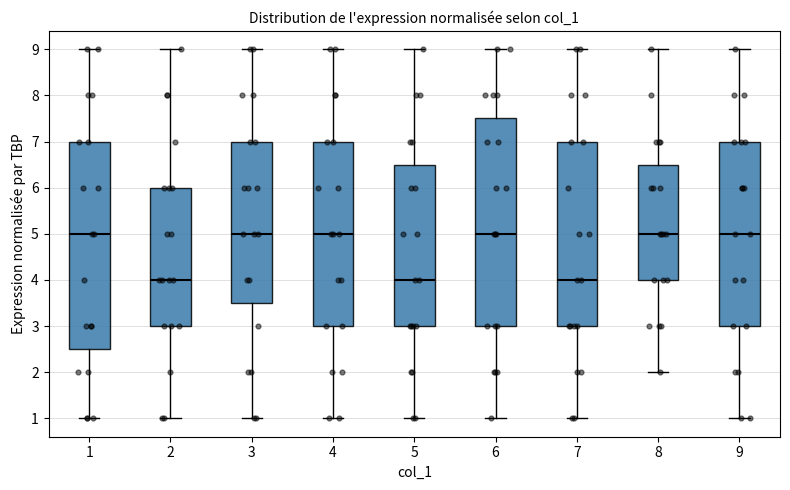

Reading left to right, transcribe this box plot: for each box, give where its median line is, the range the box spans, and where its two whiskers end, as read against the y-axis. The values are not printed on the chart, so give them approximately, as read against the axis.

1: median 5.0, box 2.5 to 7.0, whiskers 1.0 to 9.0
2: median 4.0, box 3.0 to 6.0, whiskers 1.0 to 9.0
3: median 5.0, box 3.5 to 7.0, whiskers 1.0 to 9.0
4: median 5.0, box 3.0 to 7.0, whiskers 1.0 to 9.0
5: median 4.0, box 3.0 to 6.5, whiskers 1.0 to 9.0
6: median 5.0, box 3.0 to 7.5, whiskers 1.0 to 9.0
7: median 4.0, box 3.0 to 7.0, whiskers 1.0 to 9.0
8: median 5.0, box 4.0 to 6.5, whiskers 2.0 to 9.0
9: median 5.0, box 3.0 to 7.0, whiskers 1.0 to 9.0